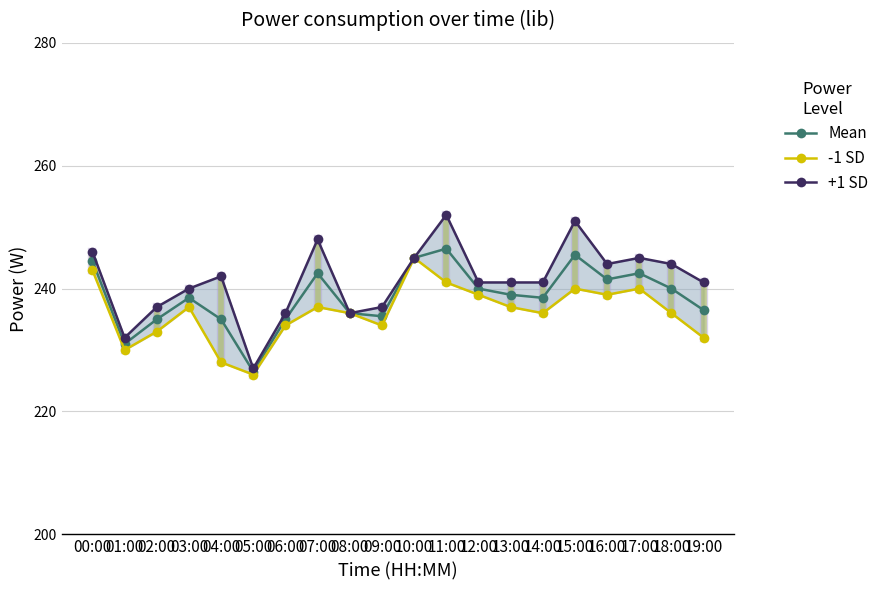

How many values in the Mean series are below 239?

10